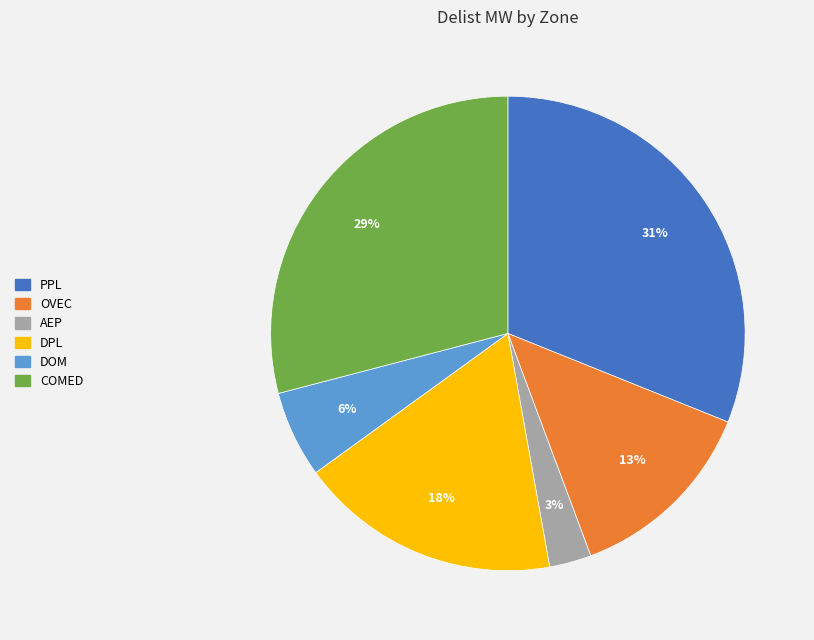

Is there any slice that represents more than half of the pie?

No